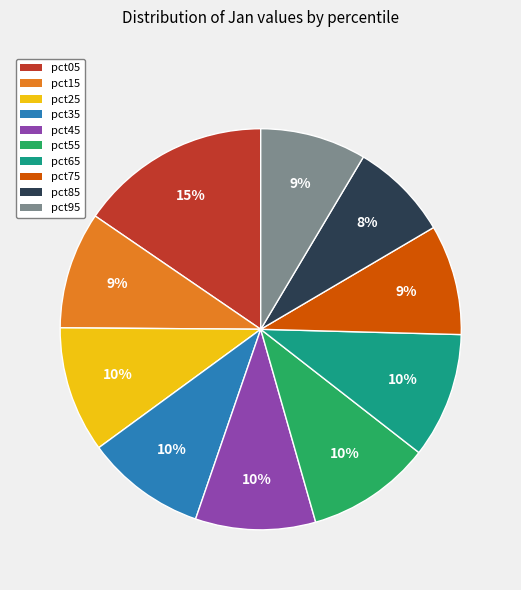

True or false: pct25 accounts for 4% of the total.

False